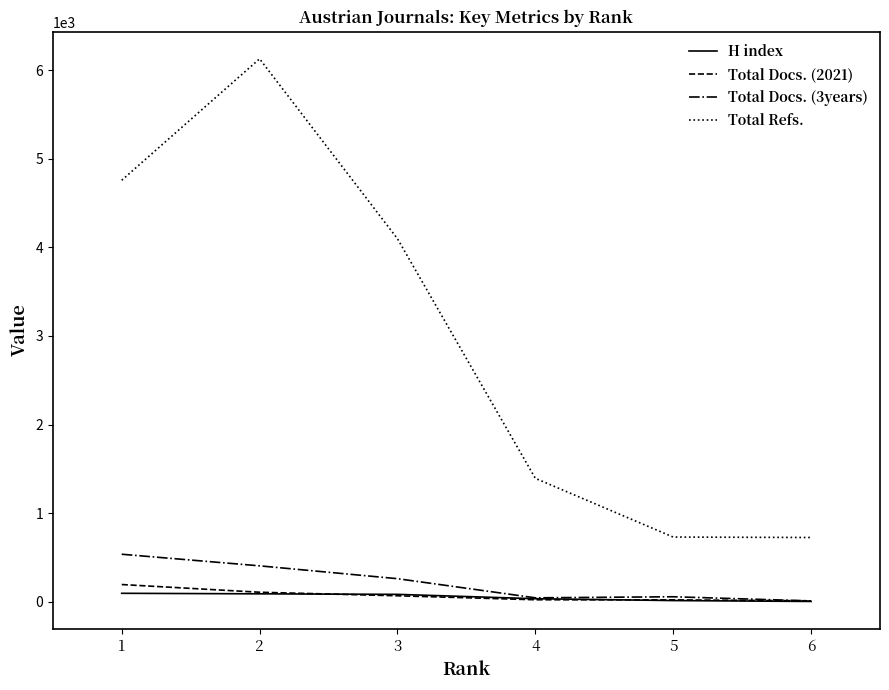

At which label does Total Refs. first exceed 4098?

1